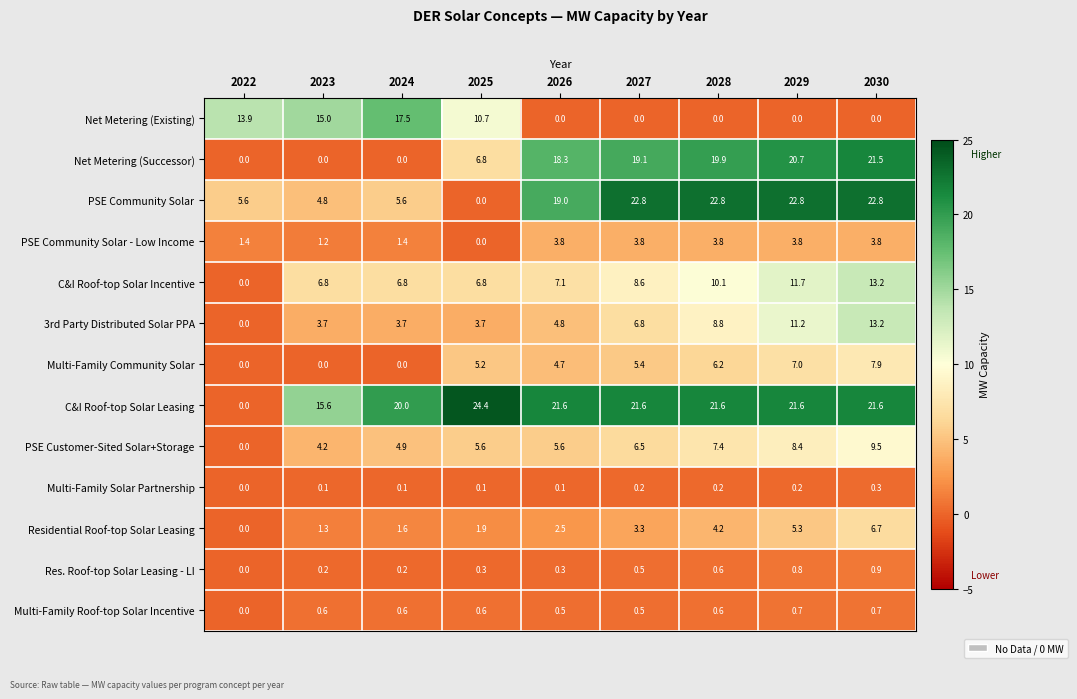

Is the value of Multi-Family Solar Partnership at 2024 greater than the value of Net Metering (Successor) at 2028?

No